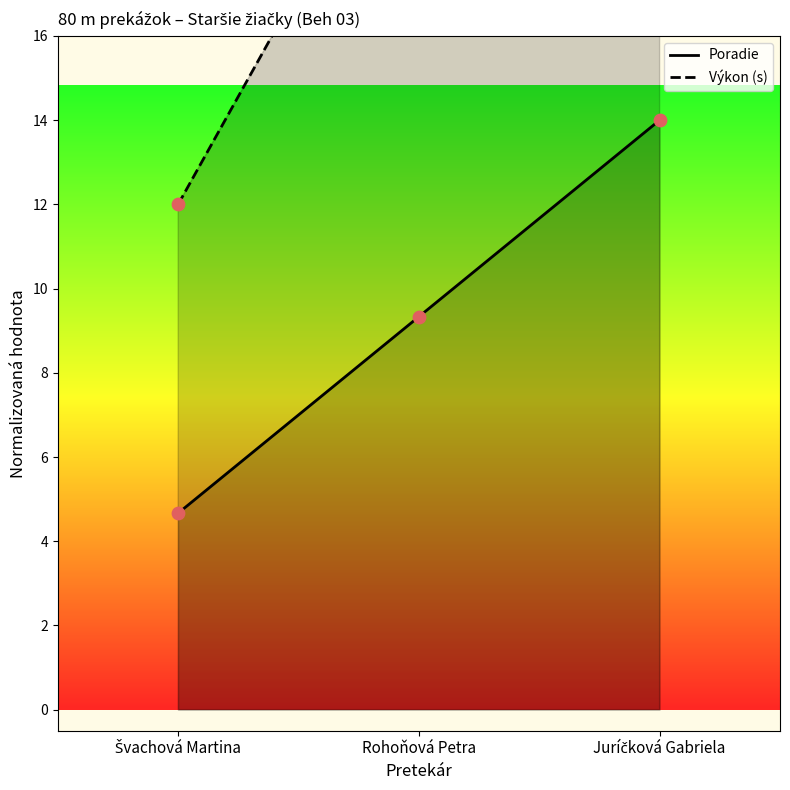

What are all the series names shown in the legend?

Poradie, Výkon (s)